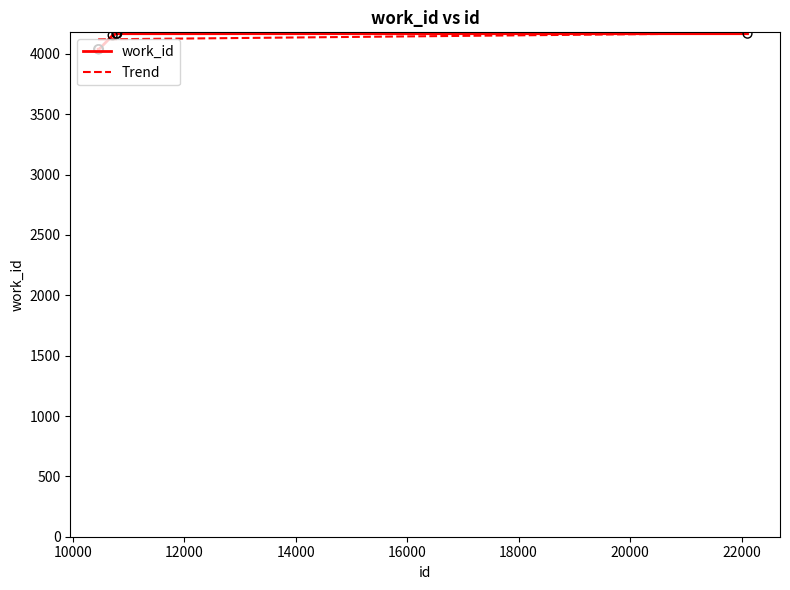

Approximately how many times larger is the value at 10797 compared to 10715?

1.0